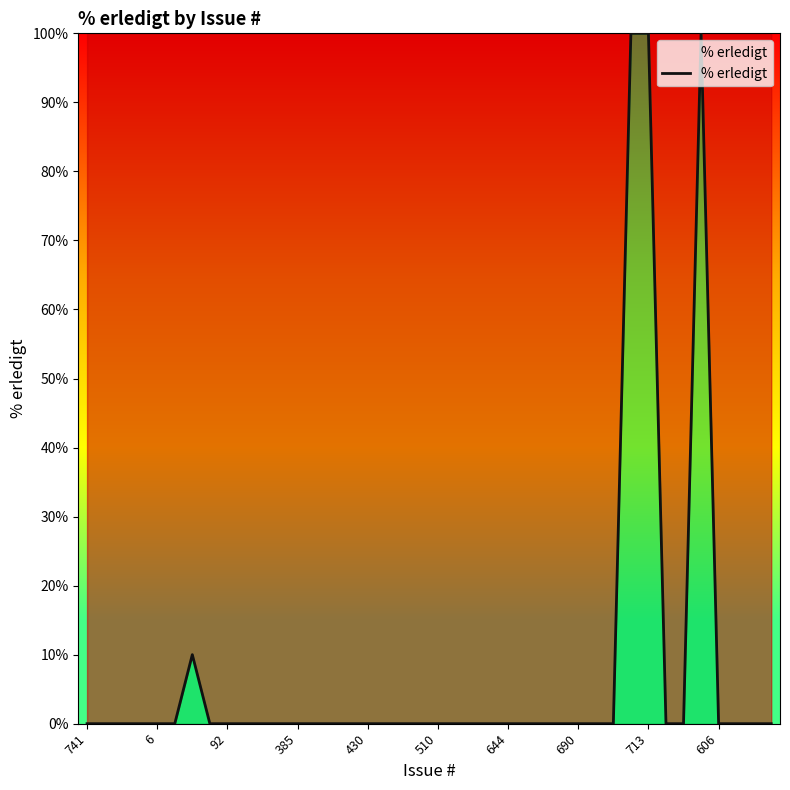

What is the greatest value displayed?

100